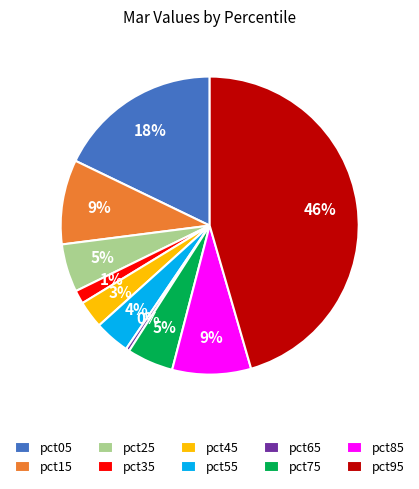

To the nearest percent, what portion does pct55 represent?

4%